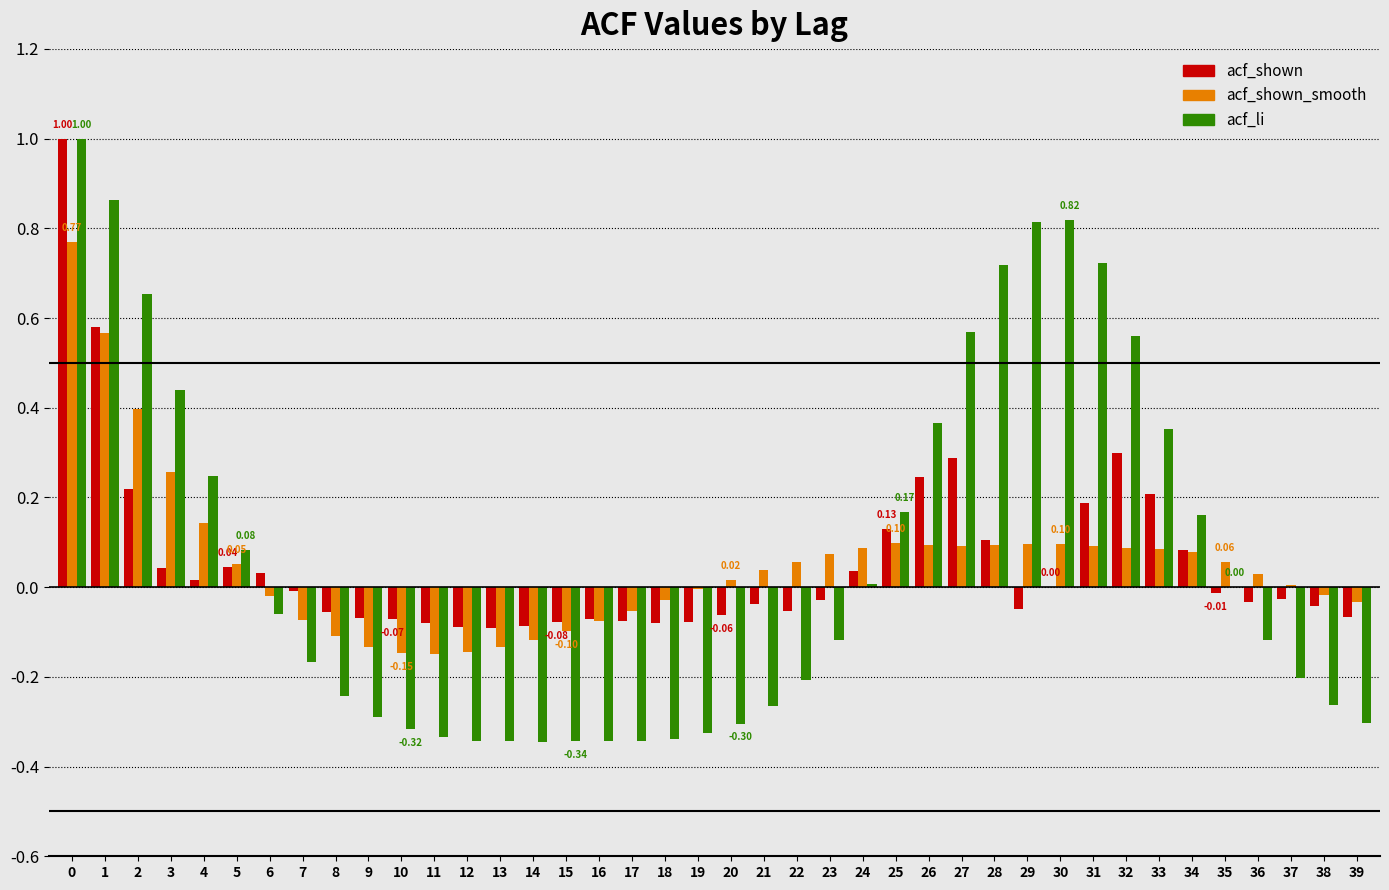

Is the value of acf_shown_smooth at 9 greater than the value of acf_li at 11?

Yes